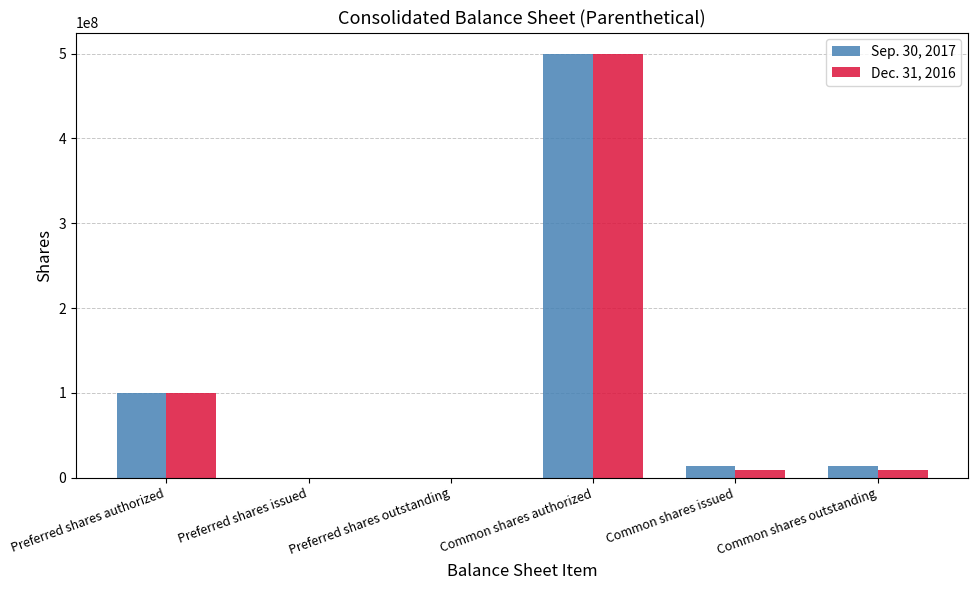

What is the approximate value of Sep. 30, 2017 at Preferred shares authorized, to the nearest 100?

100000000